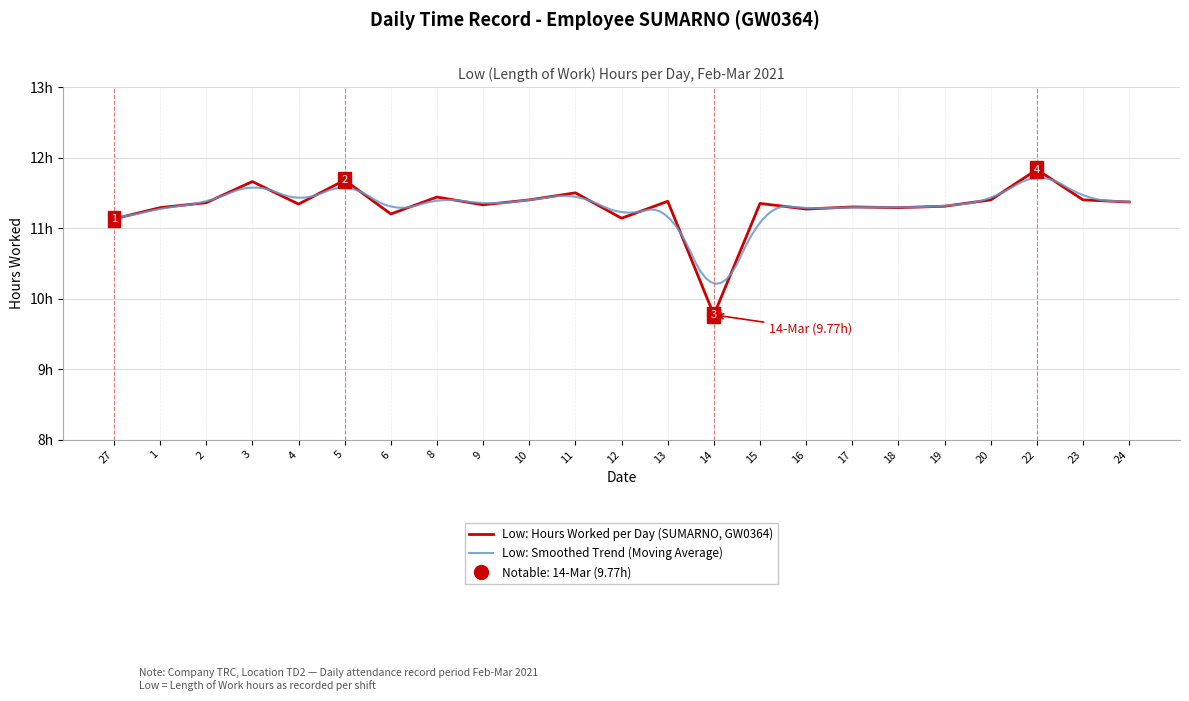

True or false: the data shows 17.3 at 4.

False